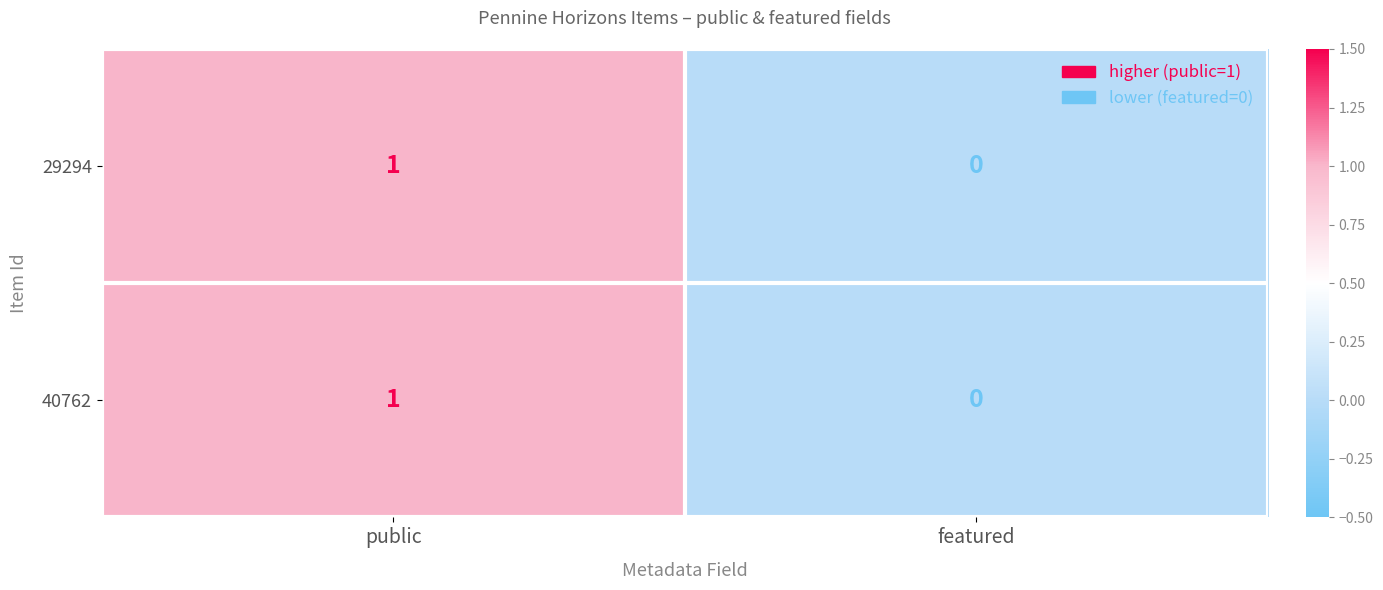

Which category has the highest value in the 40762 series?

public